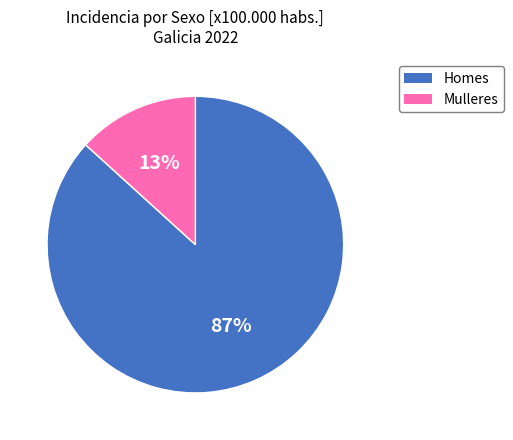

Does any single category account for the majority?

Yes